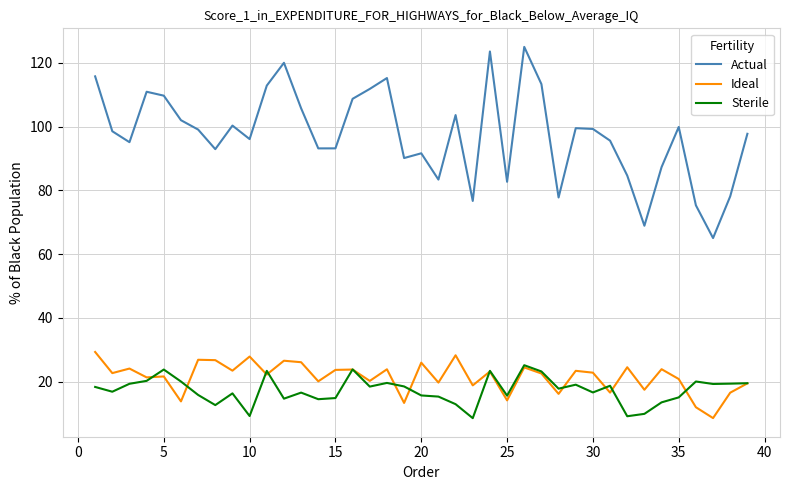

Which series has the widest spread of values?

Actual